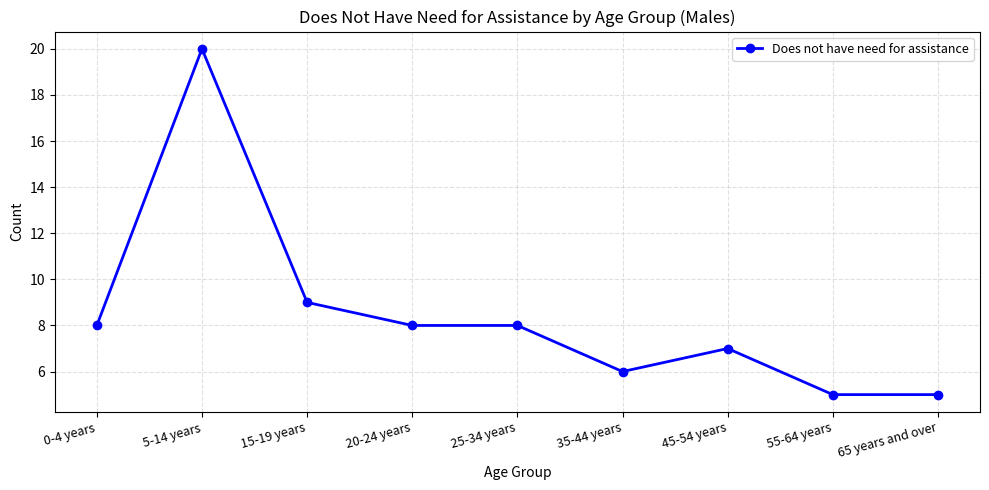

Is this an area chart (filled region under the line)?

No